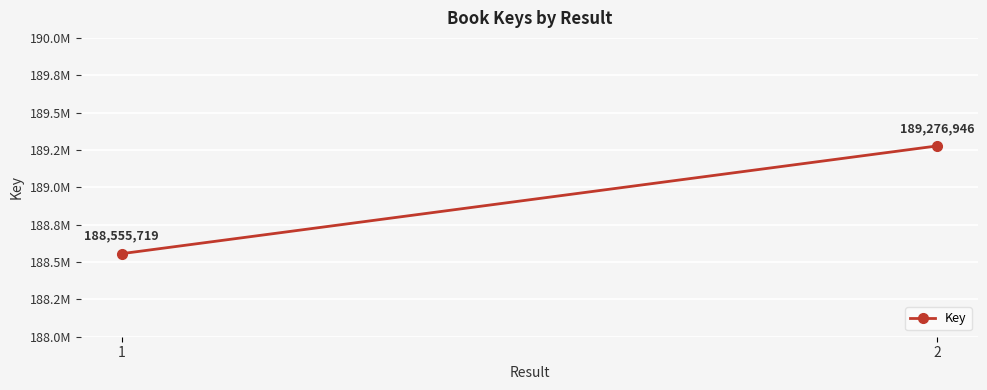

How many lines are shown in the chart?

1